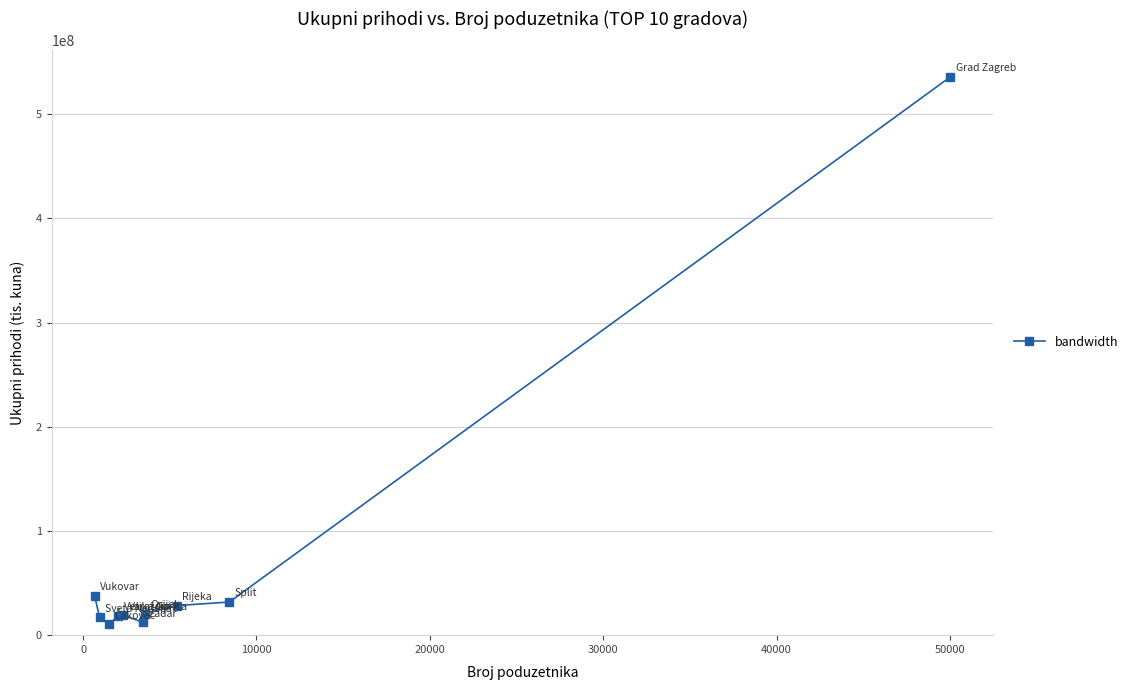

What is the value of the 9th point from the left?

31794704.0